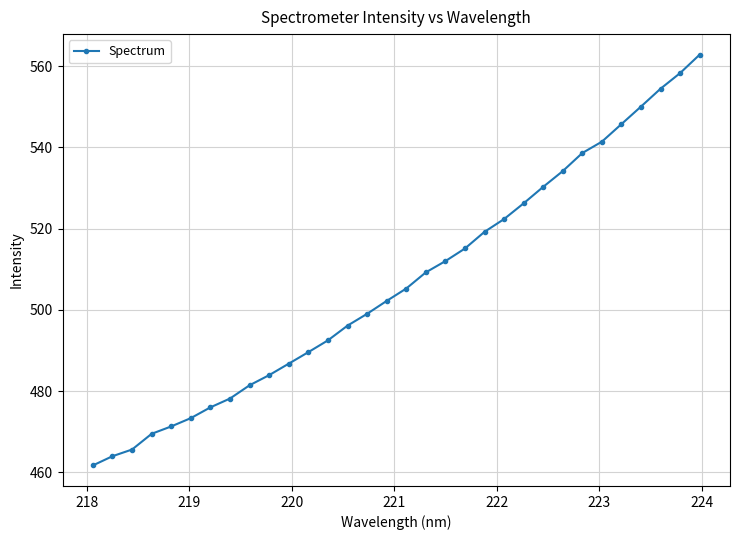

What is the difference between the maximum and minimum values?

101.1